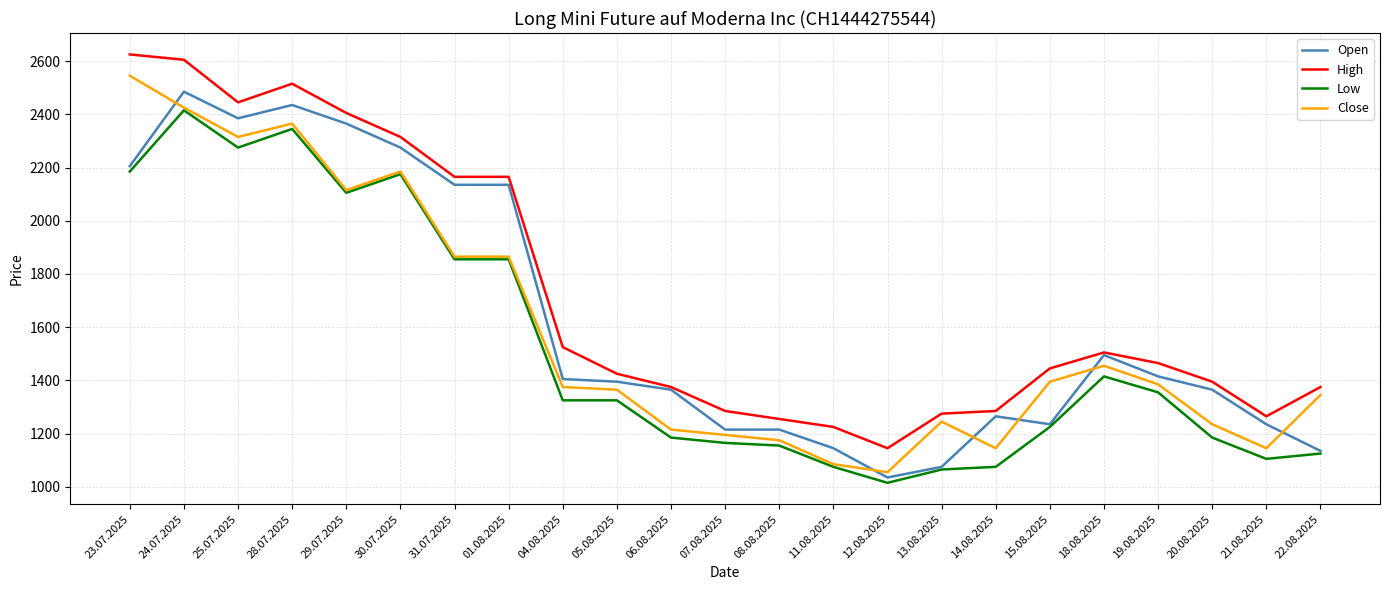

At which category does Low reach its first local peak?

24.07.2025